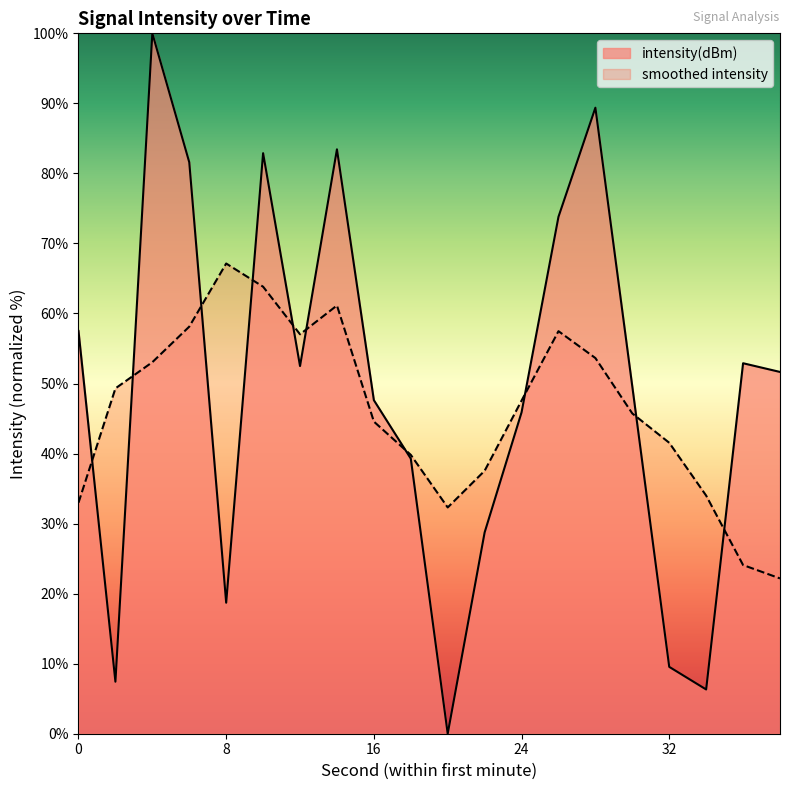

What is the maximum value shown in the chart?

100.0